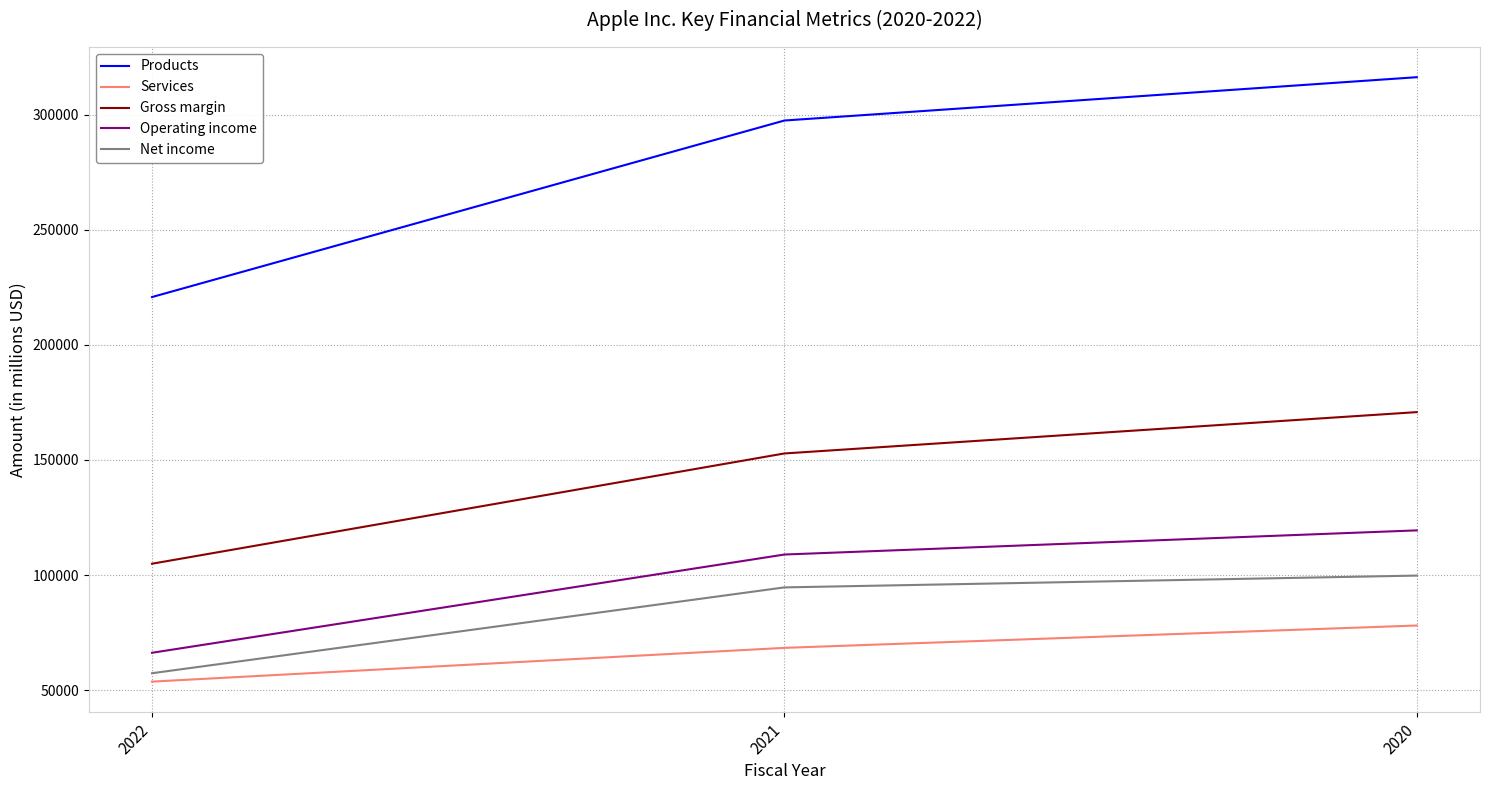

Reading left to right, transcribe all the data shown in this chart.

Products: 220747	297392	316199
Services: 53768	68425	78129
Gross margin: 104956	152836	170782
Operating income: 66288	108949	119437
Net income: 57411	94680	99803